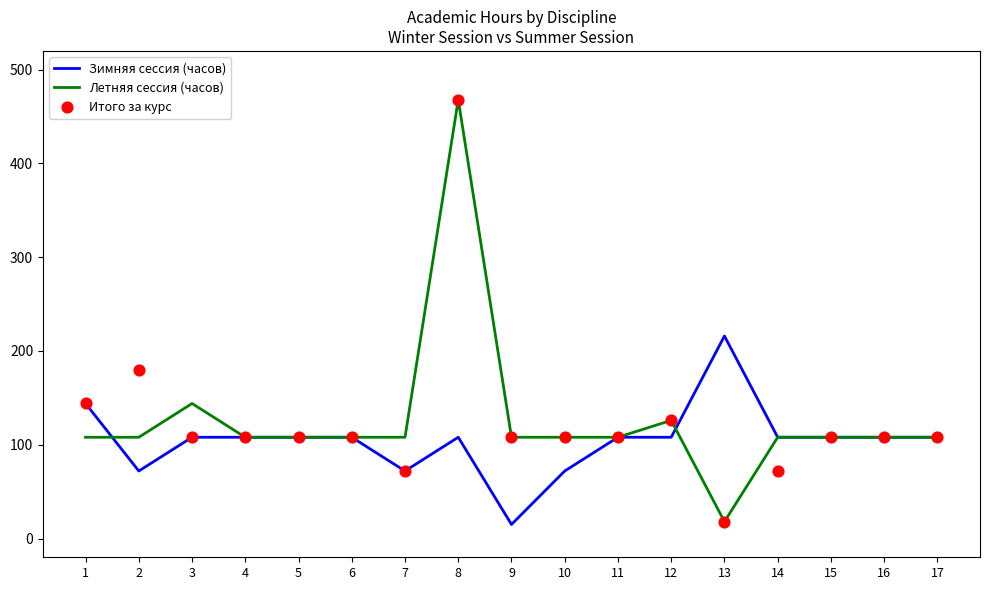

What are all the series names shown in the legend?

Зимняя сессия (часов), Летняя сессия (часов), Итого за курс